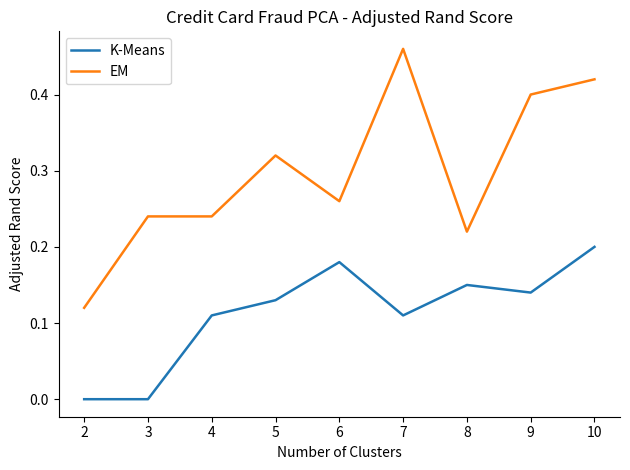

True or false: EM has a value of 0.2 at 8.

True